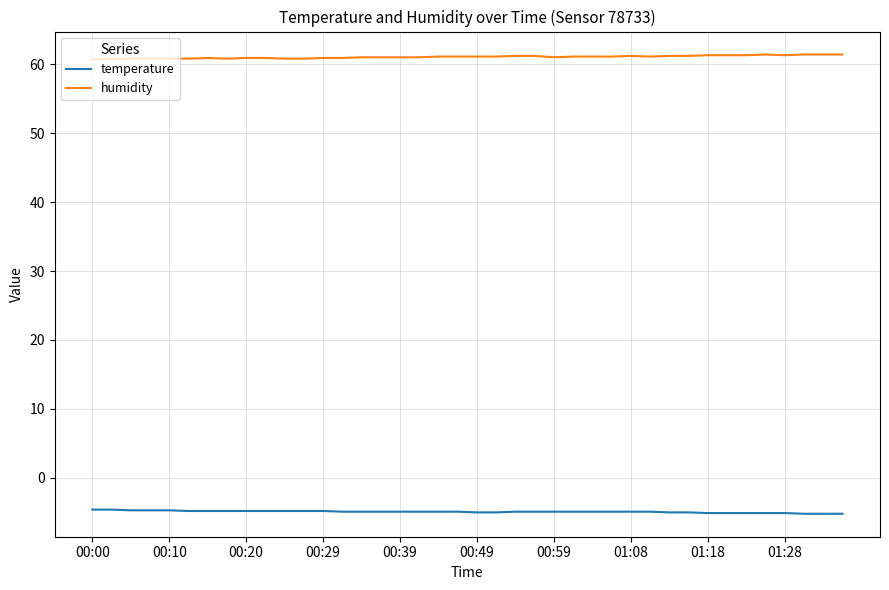

Rank the series by their maximum value, from highest to lowest.

humidity, temperature